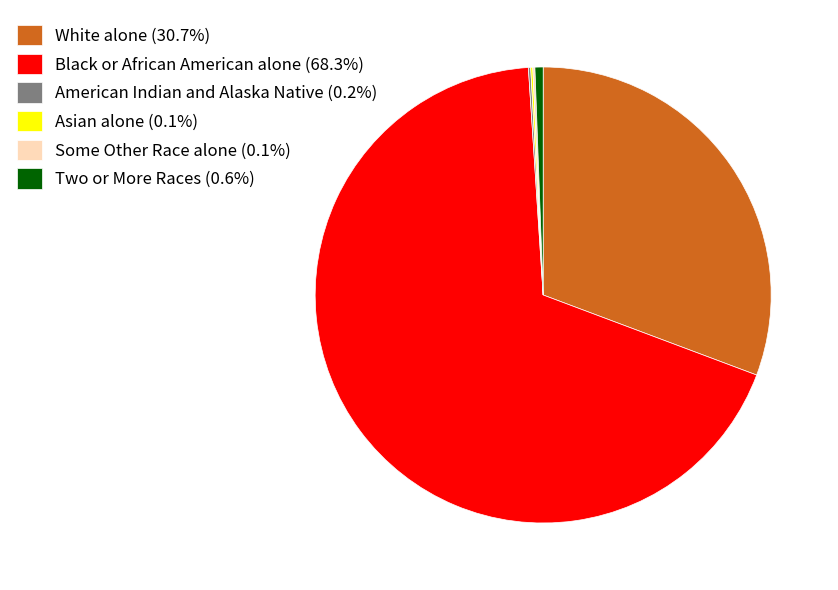

Does any single category account for the majority?

Yes